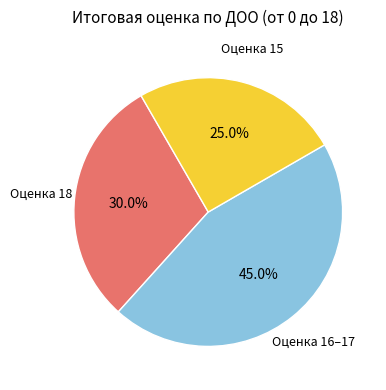

Does any single category account for the majority?

No